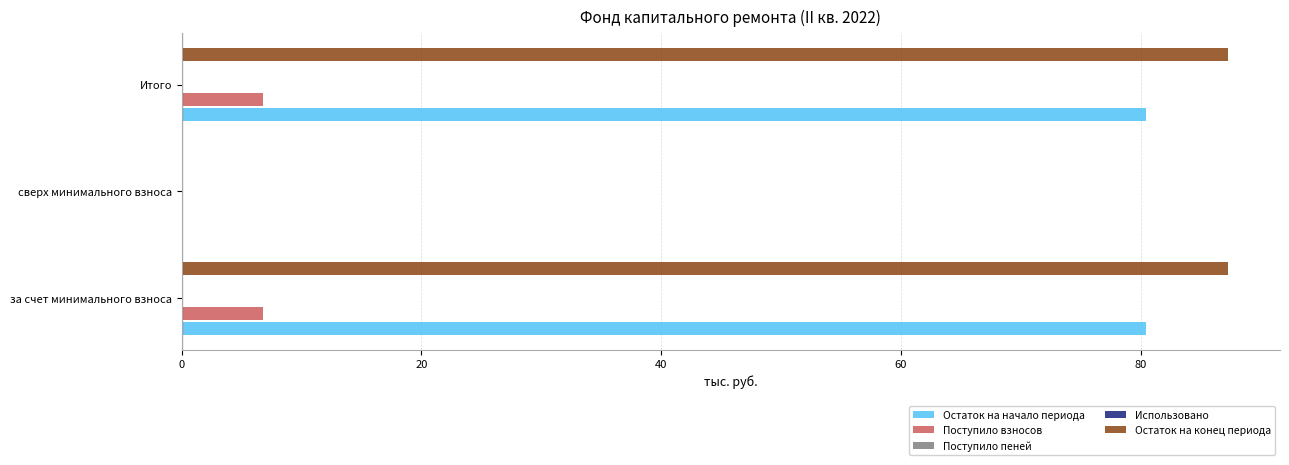

Count the number of categories in the chart.

3